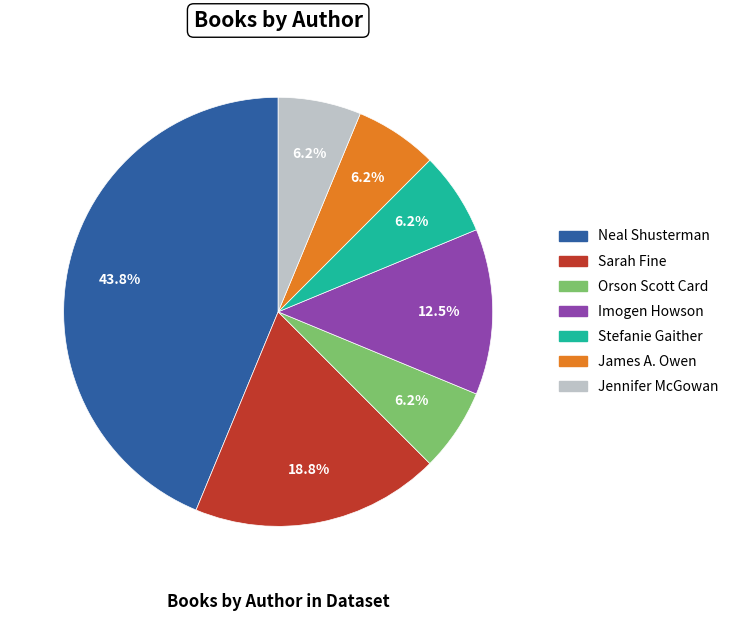

Is the sum of Orson Scott Card and James A. Owen greater than half?

No